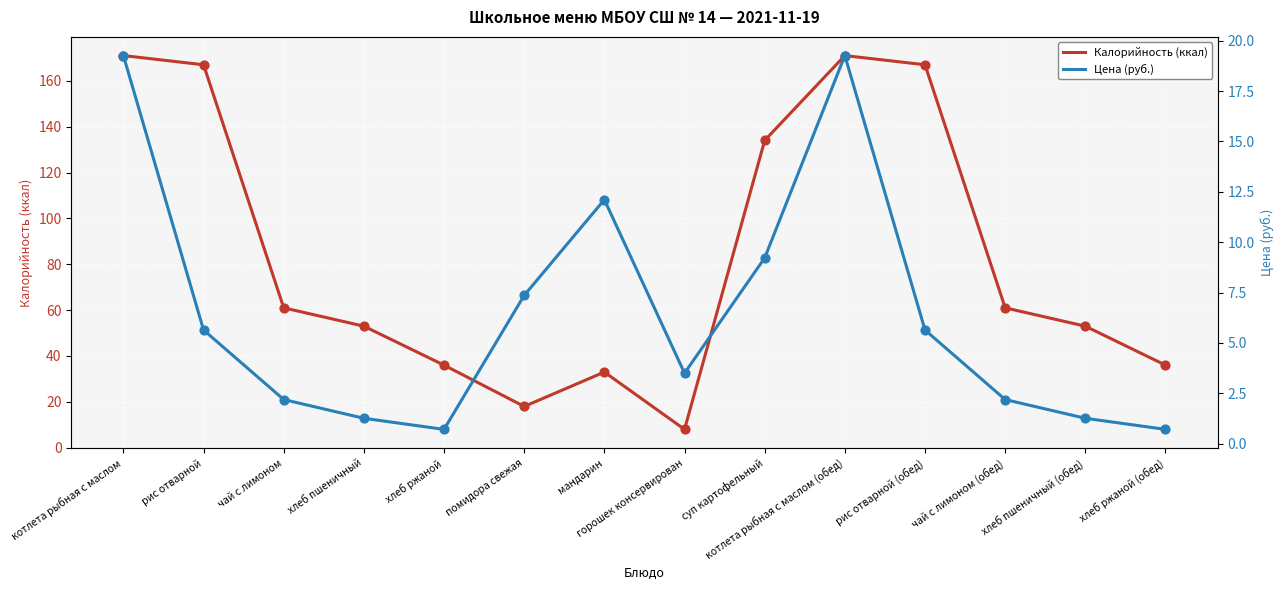

What are all the series names shown in the legend?

Калорийность (ккал), Цена (руб.)